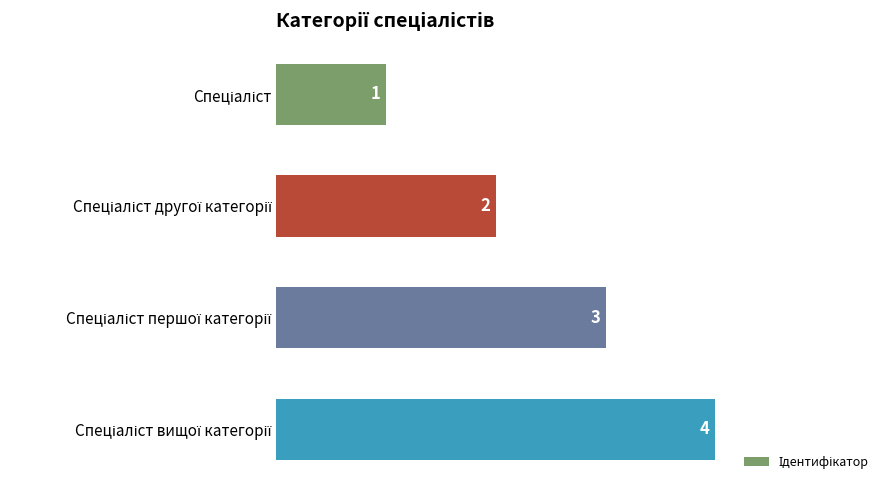

How many values are between 2 and 4?

3